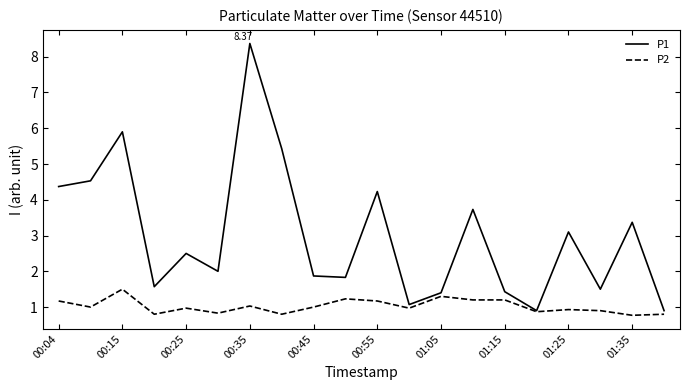

Which series has the largest range (max minus min)?

P1